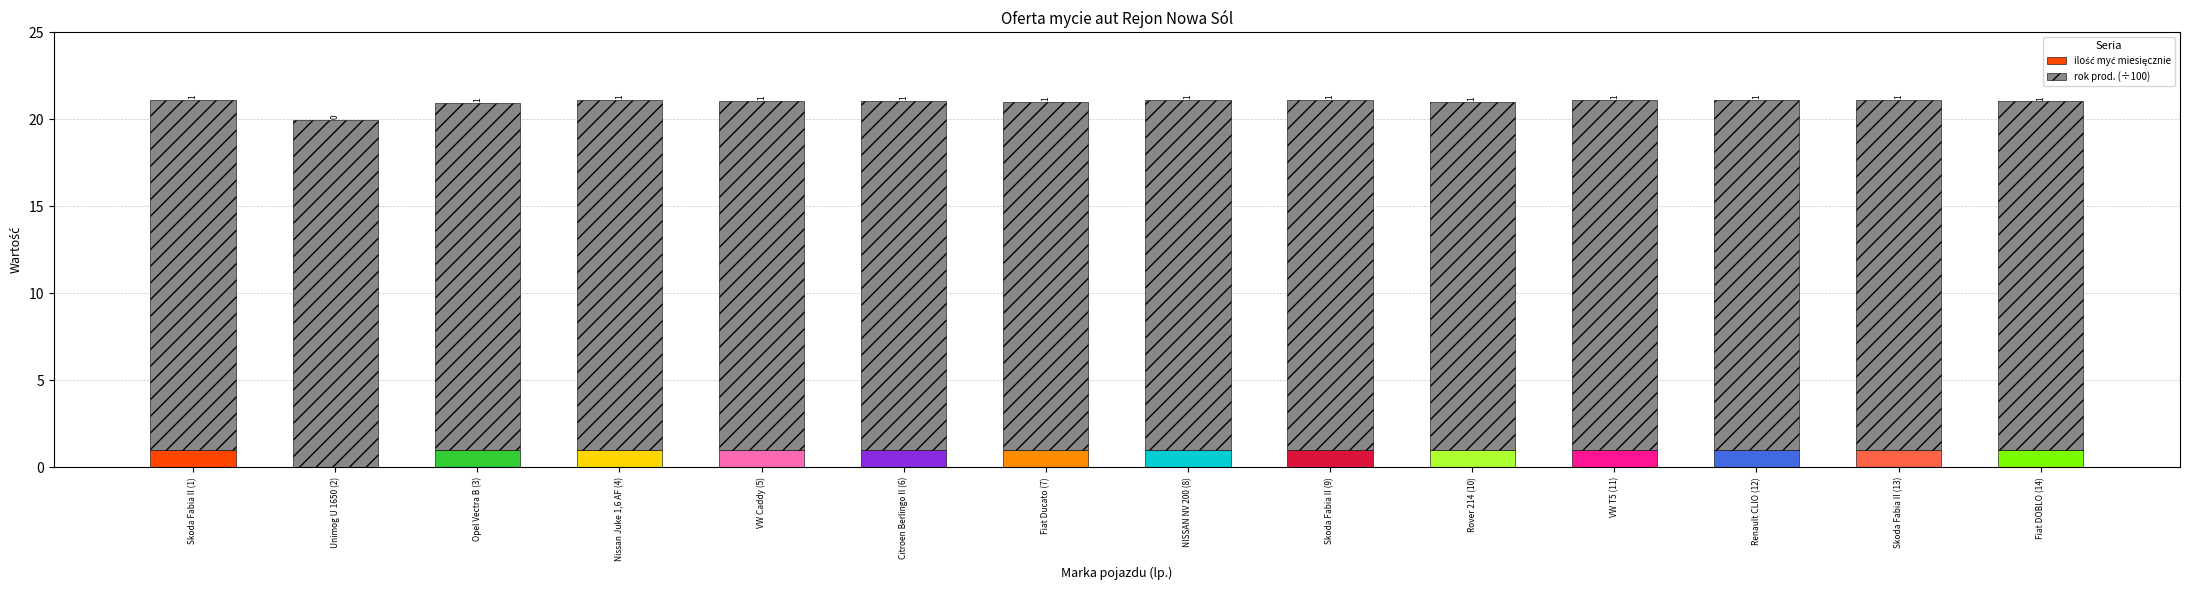

List the series in order of their peak value, lowest first.

ilość myć miesięcznie, rok prod. (÷100)